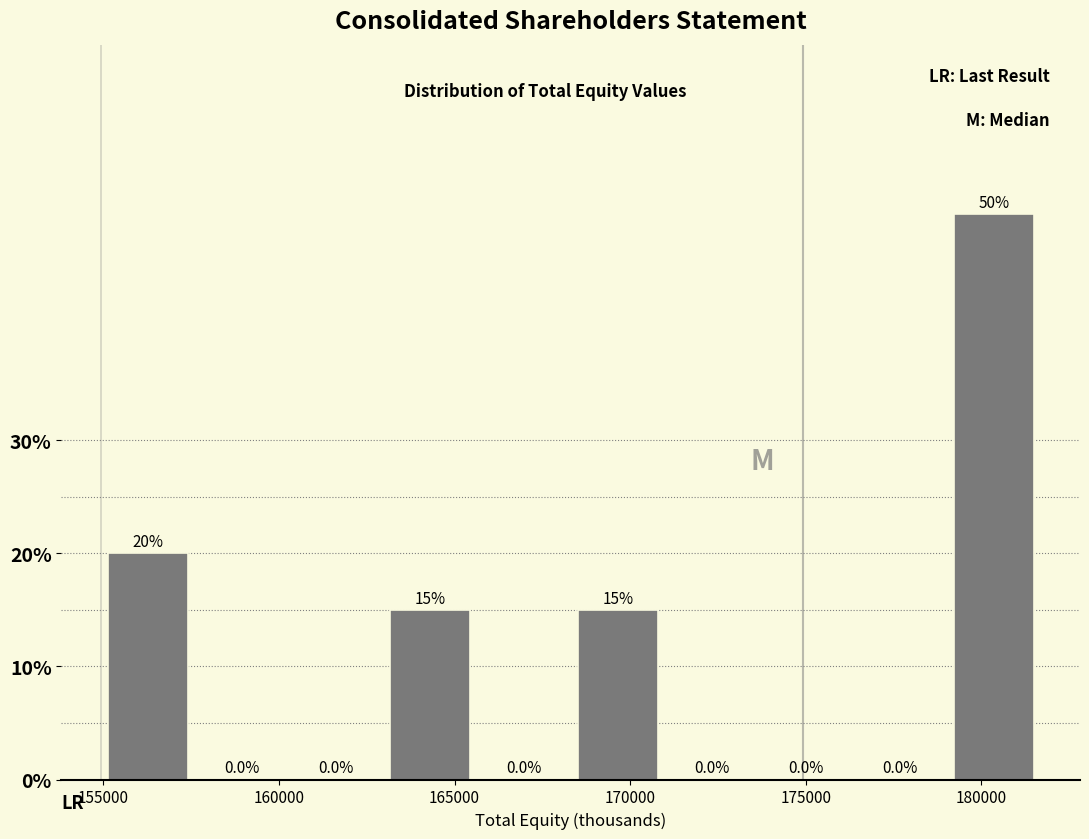

Over which range of the x-axis is the bar tallest?

179000 to 181500